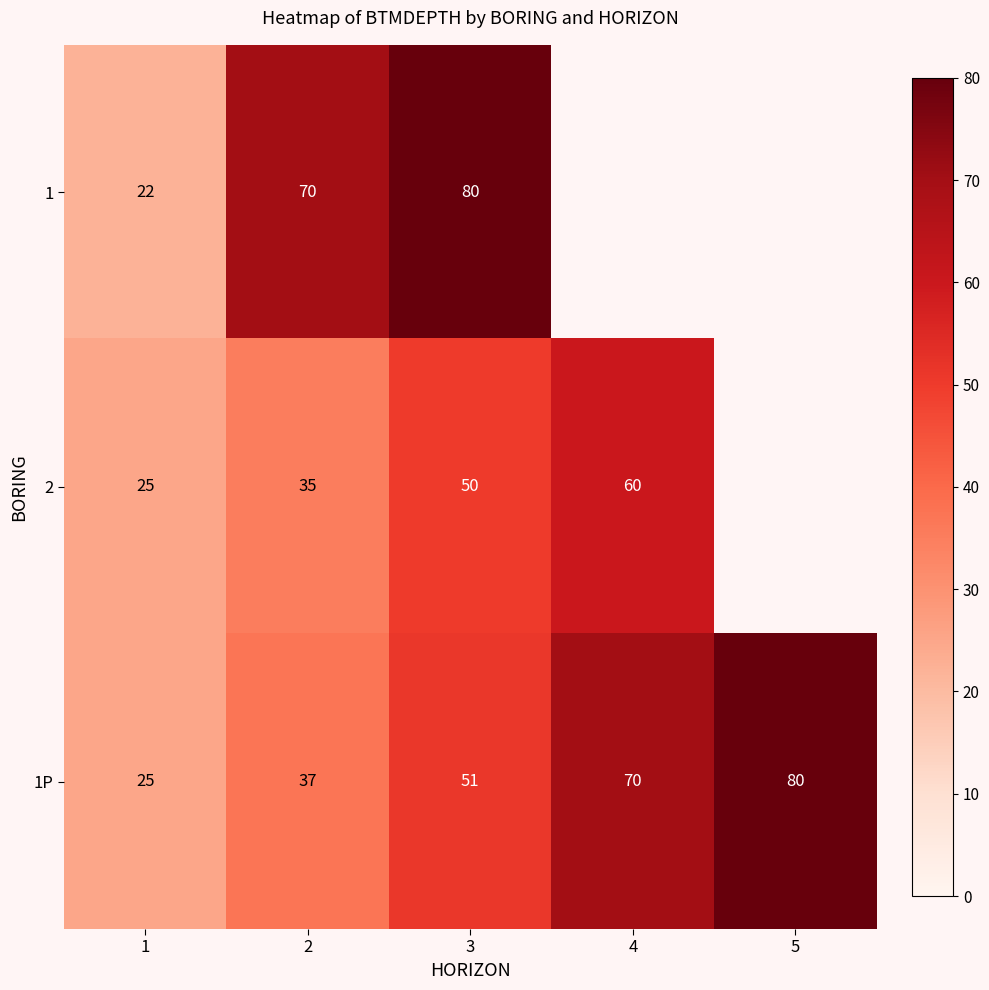

How many 1P values are between 37 and 70?

3